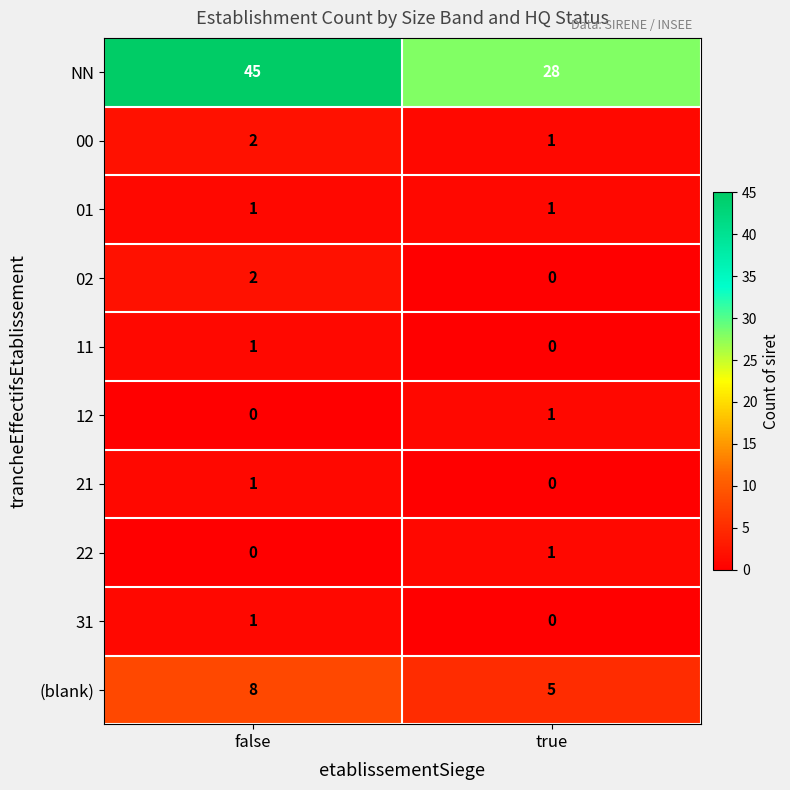

What is the greatest value displayed?

45